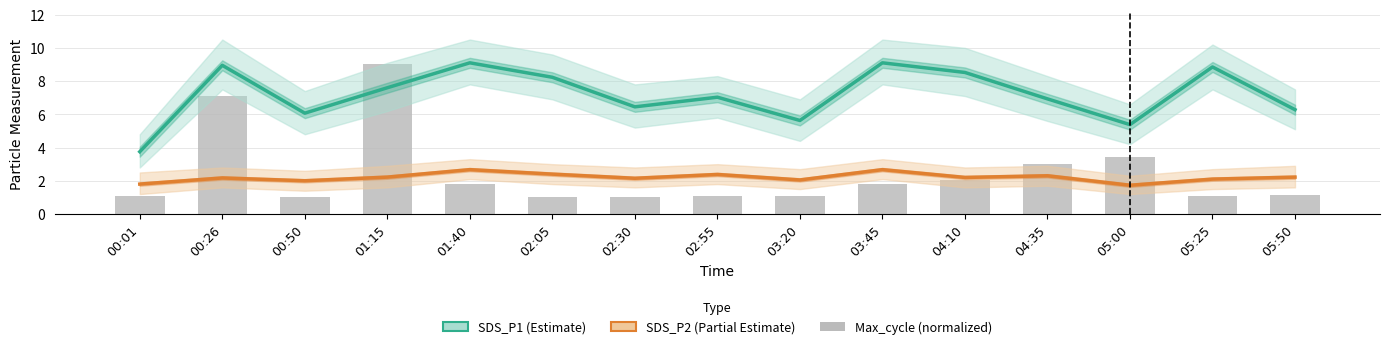

Rank the series by their maximum value, from lowest to highest.

SDS_P2, Max_cycle (normalized), SDS_P1